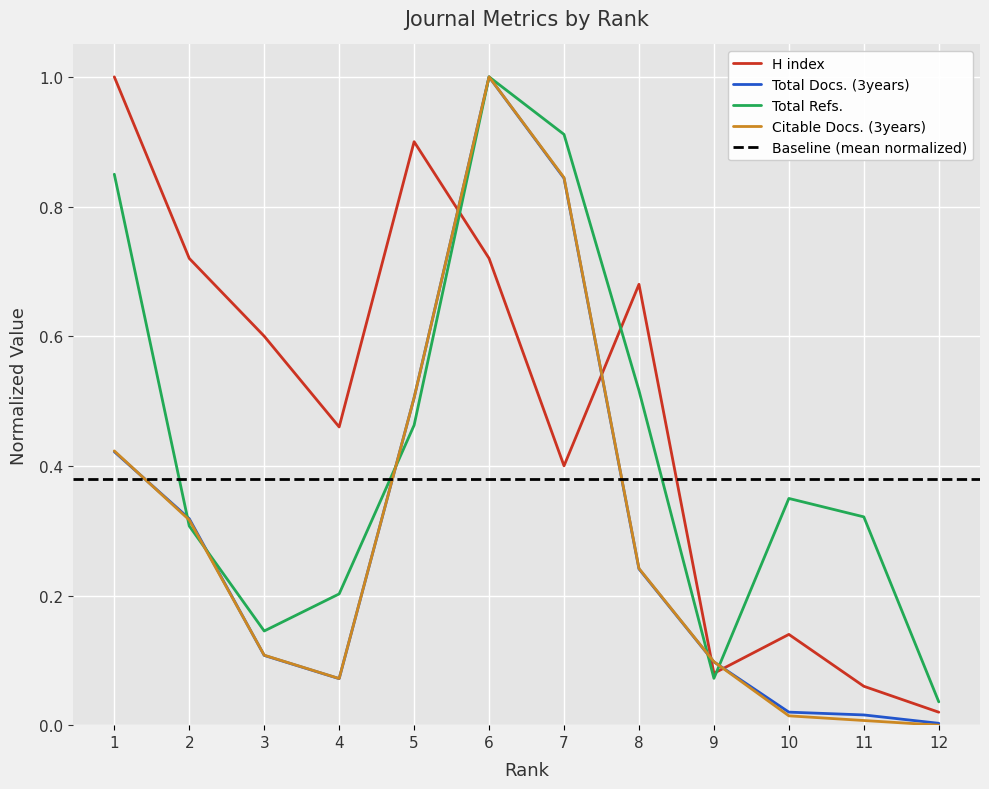

True or false: Total Docs. (3years) has more than 1 points higher than both neighbors.

False